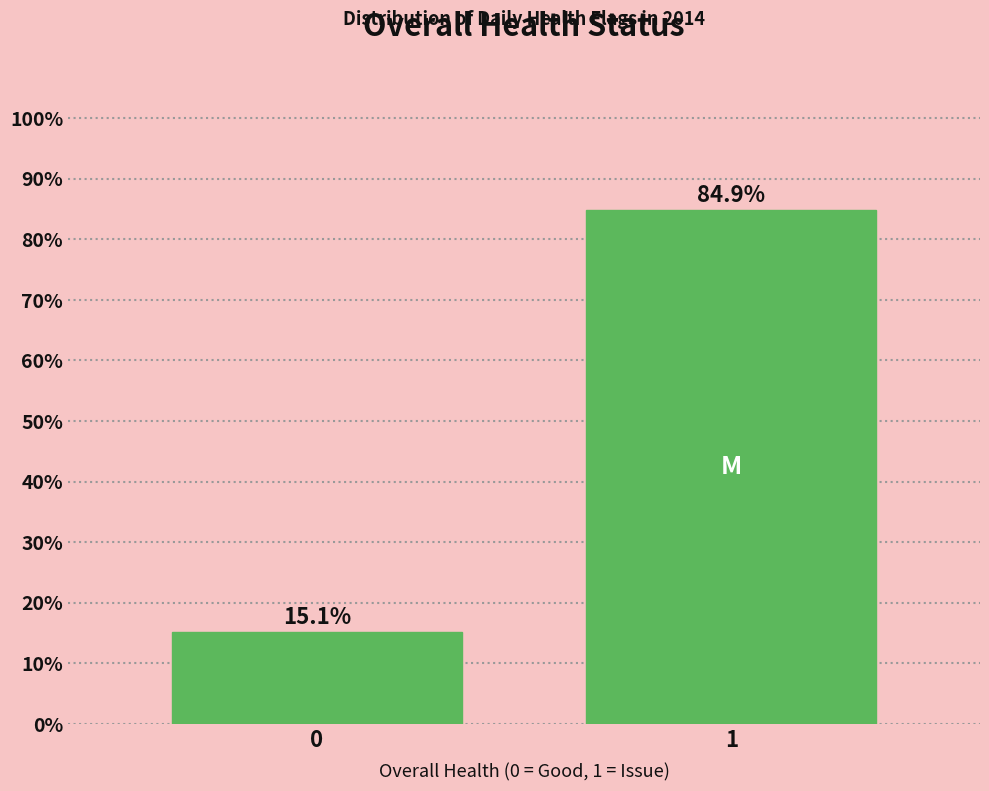

Reading left to right, transcribe all the data shown in this chart.

15.1	84.9